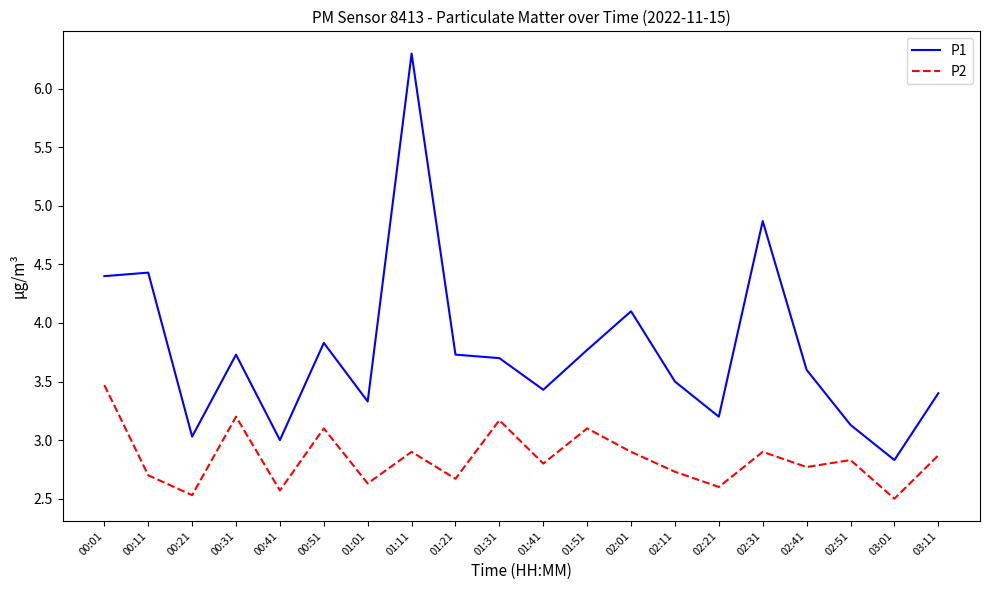

How many interior local peaks does the P2 series have?

7